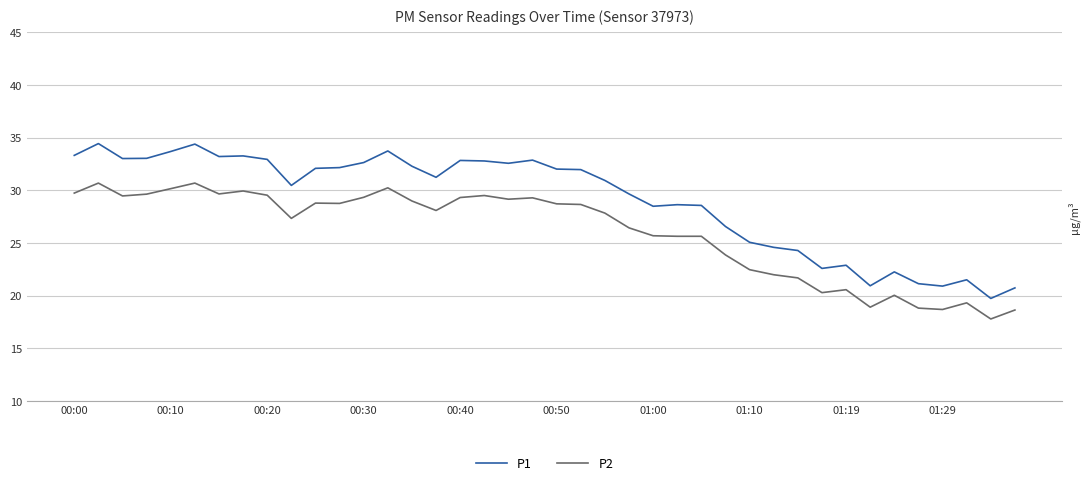

Which series has the largest total across all categories?

P1